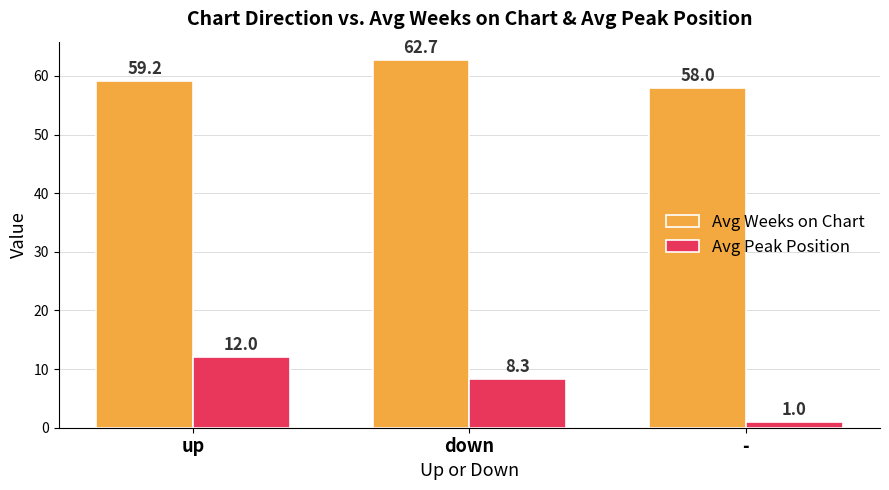

Where does the Avg Peak Position series first go above 8?

up